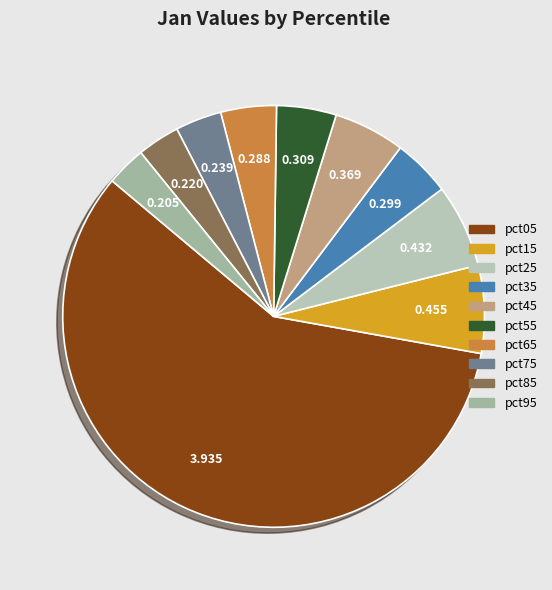

Does pct05 account for over 50% of the chart?

Yes